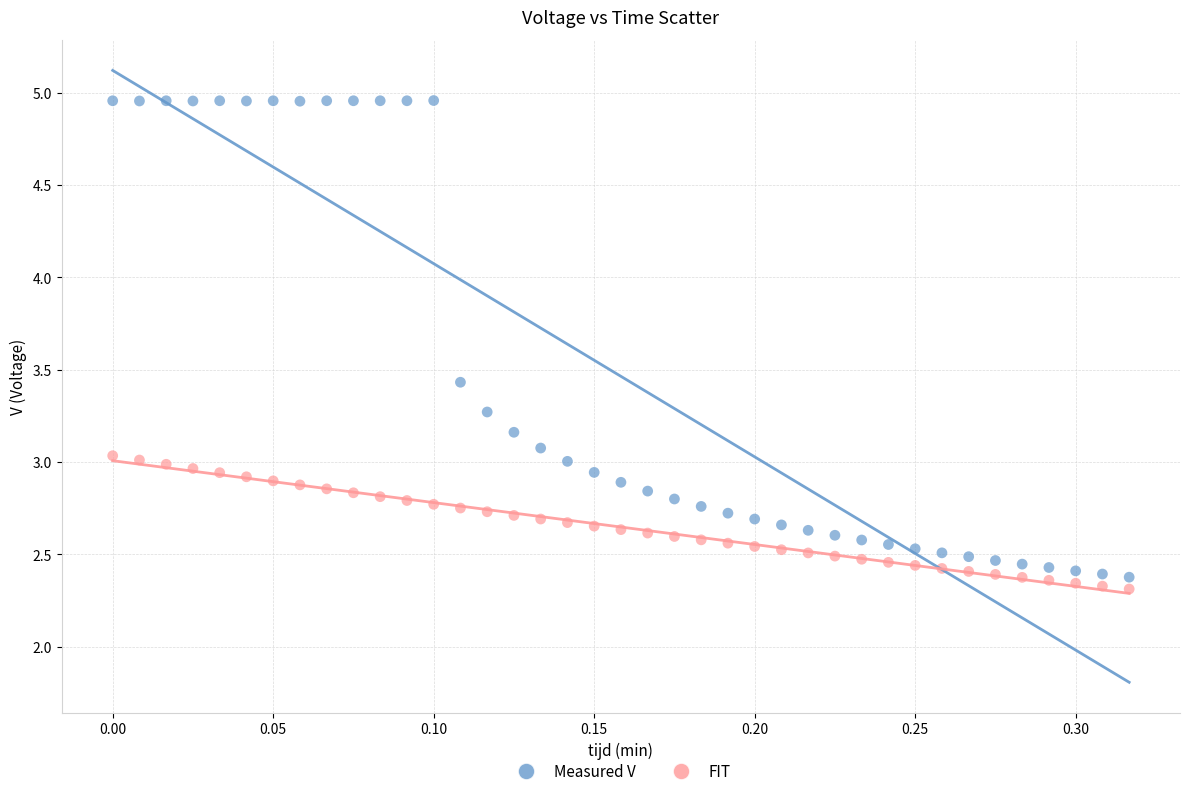

Which series contains the highest Y value?

Measured V